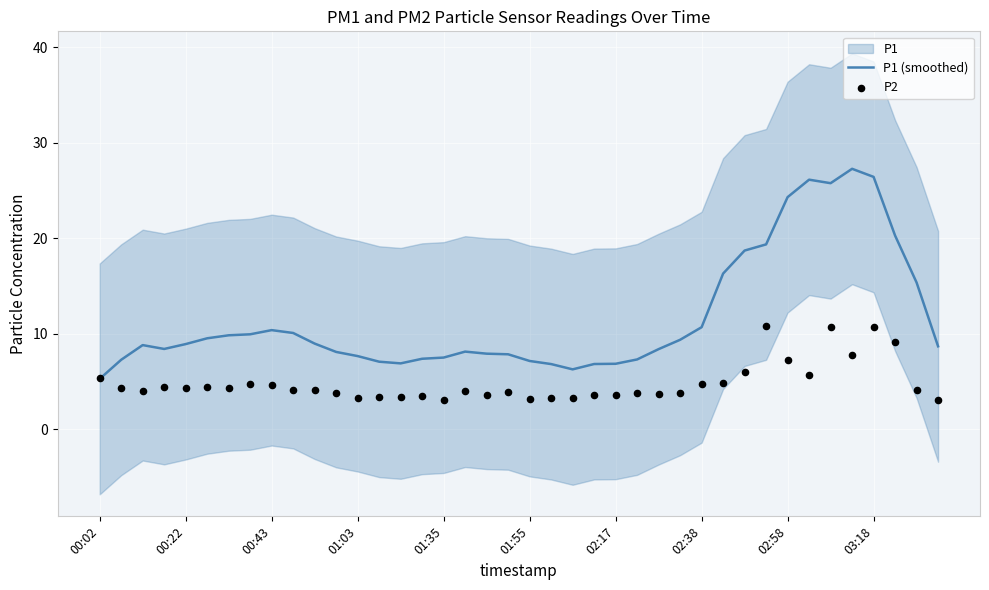

What is the highest value of the P1 (smoothed) series?

27.3